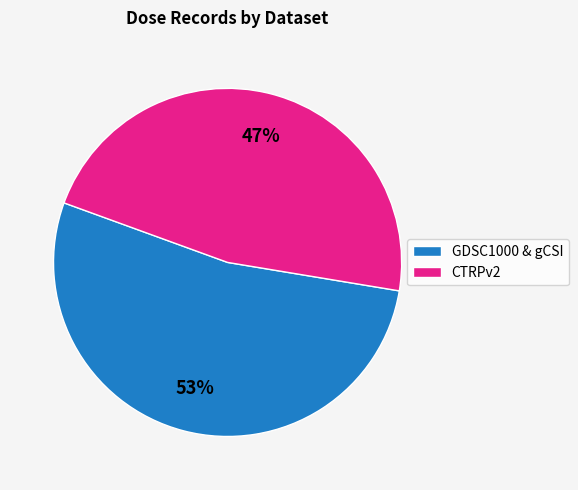

Does CTRPv2 represent more than half of the total?

No